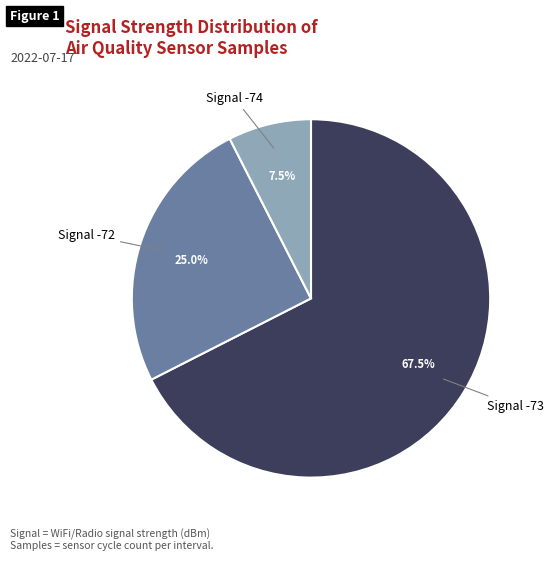

To the nearest percent, what is the average slice percentage?

33%